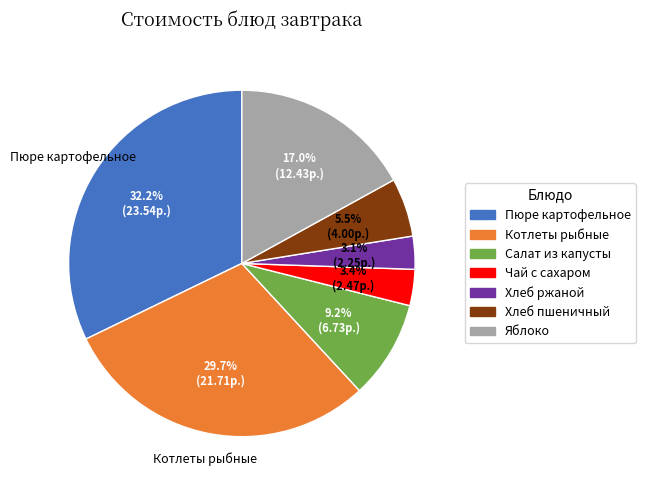

Which slice is the largest?

Пюре картофельное